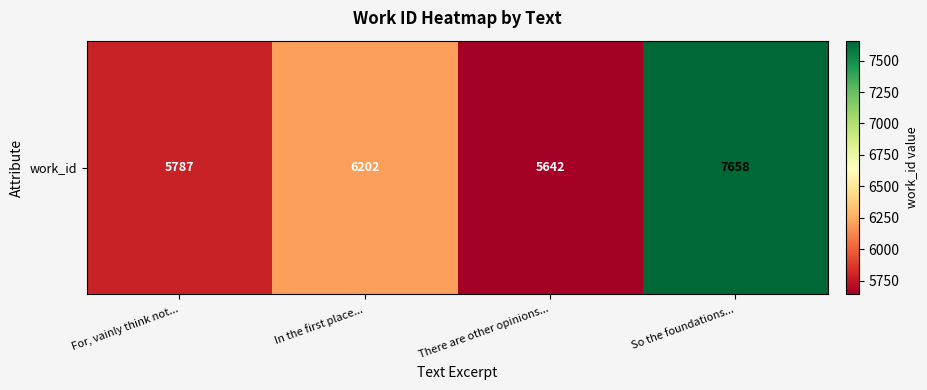

What is the change in value from In the first place... to There are other opinions...?

-560